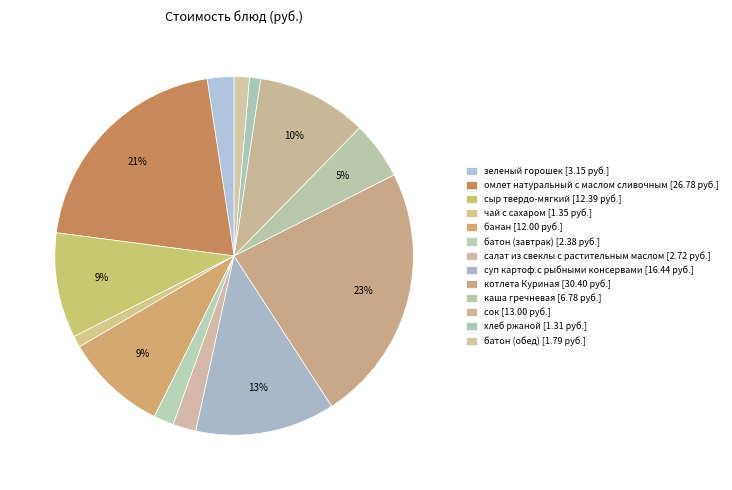

How many slices are in this pie chart?

13